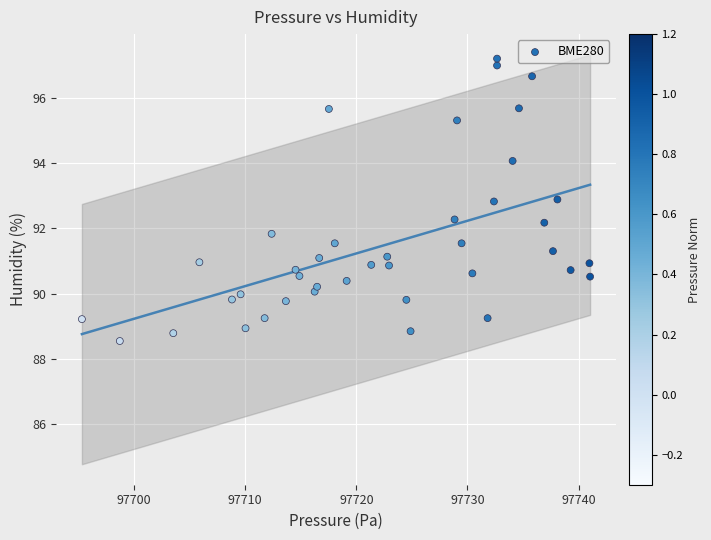

What is the range of X values (max minus min)?

45.7